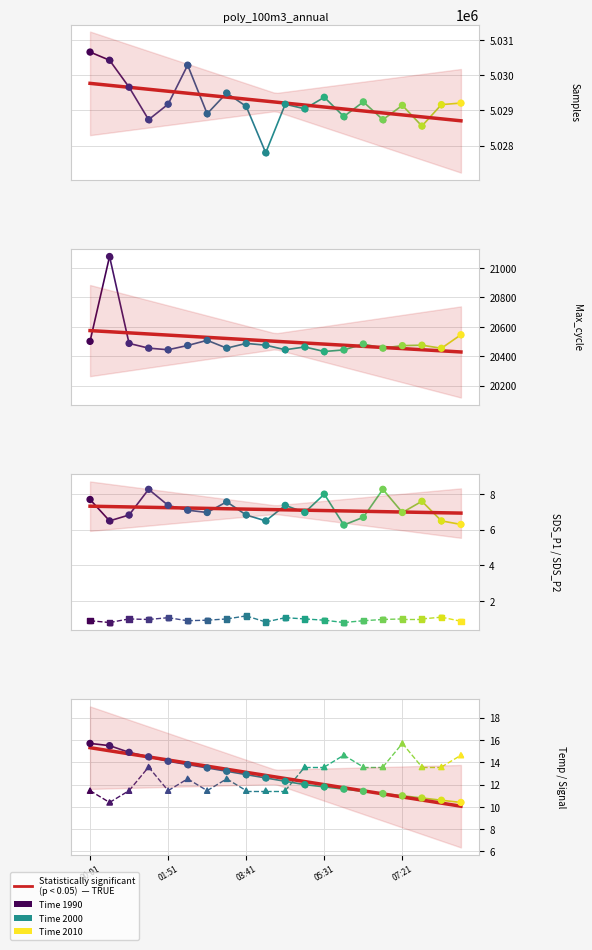

At which category is the sum across all series the highest?

00:28